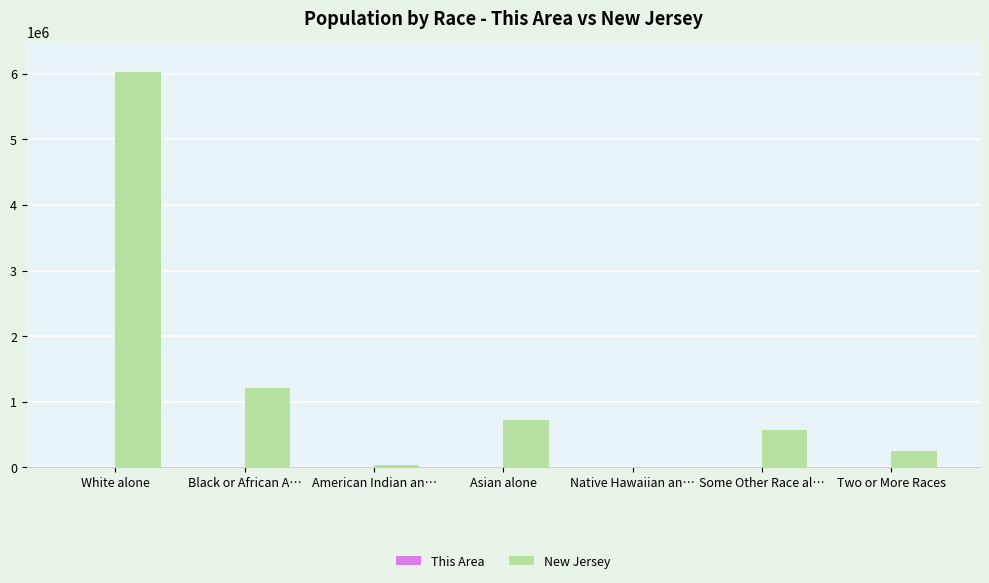

Between American Indian an… and Some Other Race al…, which series saw the biggest shift?

New Jersey